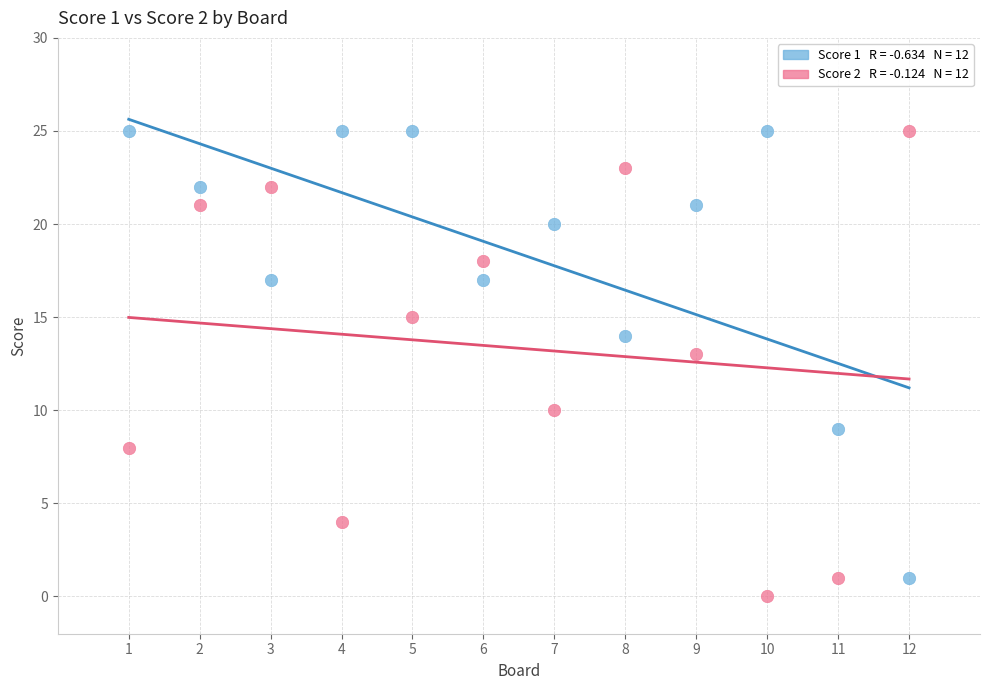

Across all data points, what is the range of X values (max minus min)?

11